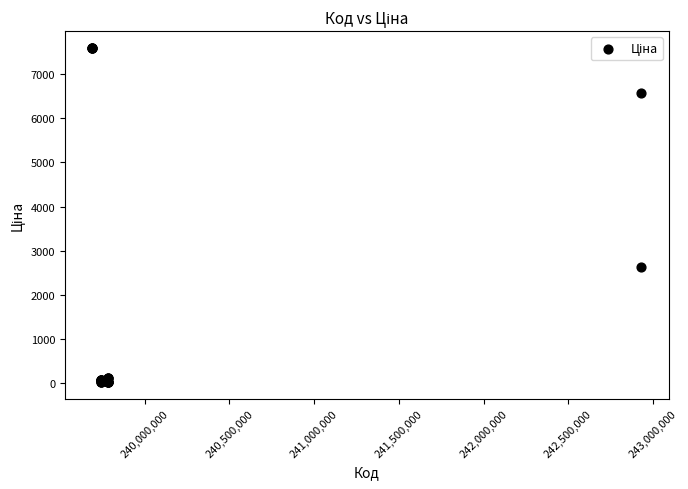

What Y value in the scatter plot is closest to 3806?

2627.5